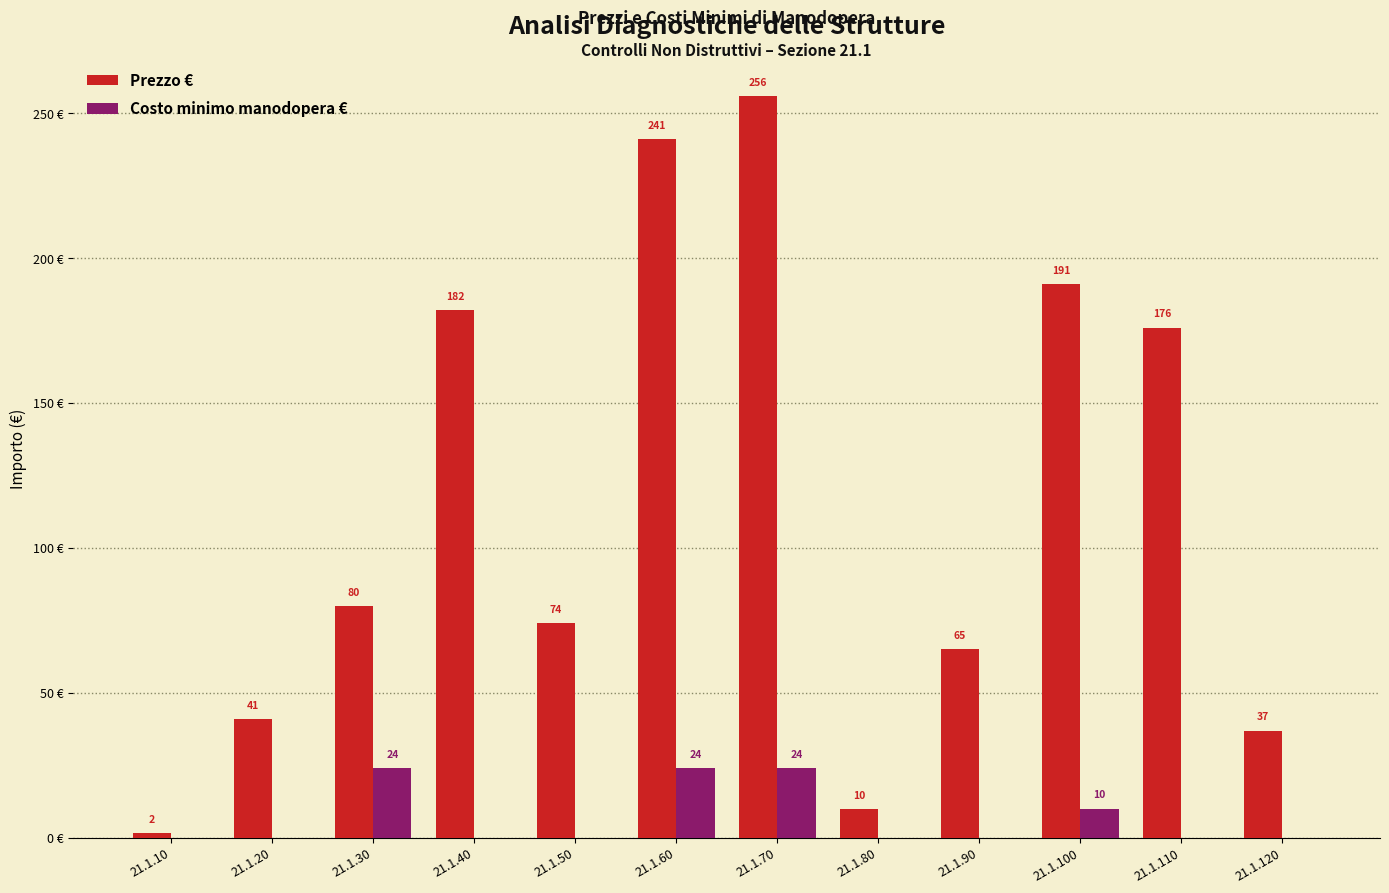

Which category has the highest value across all series?

21.1.70